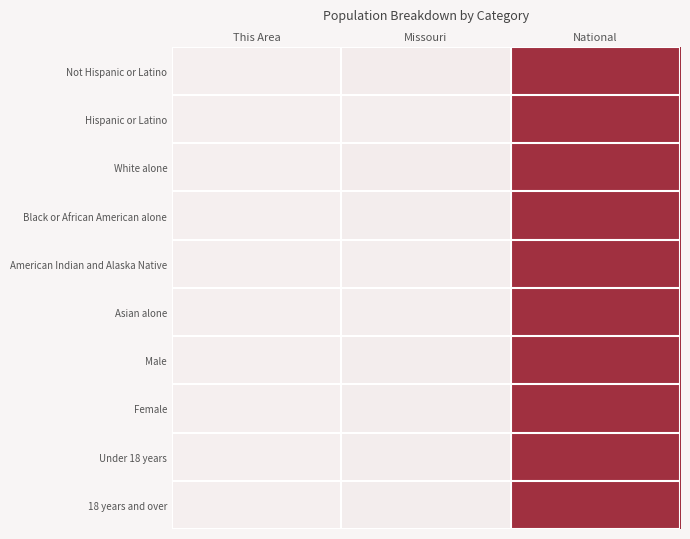

Reading left to right, what are all the values shown in this chart?

Not Hispanic or Latino: This Area=0.0	Missouri=0.0	National=1.0
Hispanic or Latino: This Area=0.0	Missouri=0.0	National=1.0
White alone: This Area=0.0	Missouri=0.0	National=1.0
Black or African American alone: This Area=0.0	Missouri=0.0	National=1.0
American Indian and Alaska Native: This Area=0.0	Missouri=0.0	National=1.0
Asian alone: This Area=0.0	Missouri=0.0	National=1.0
Male: This Area=0.0	Missouri=0.0	National=1.0
Female: This Area=0.0	Missouri=0.0	National=1.0
Under 18 years: This Area=0.0	Missouri=0.0	National=1.0
18 years and over: This Area=0.0	Missouri=0.0	National=1.0